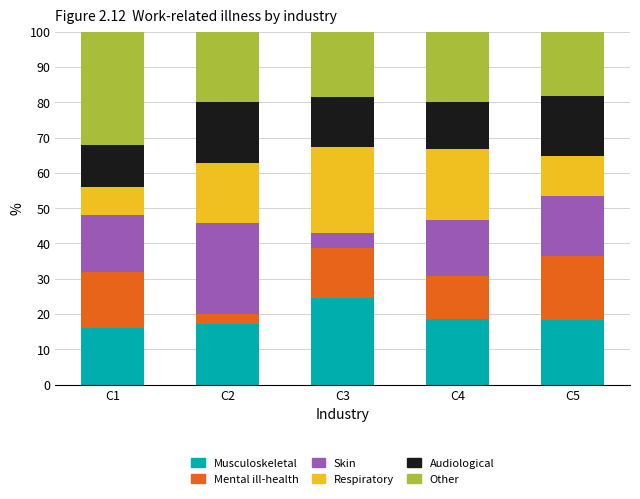

What is the total value across all series at C5?

100.0